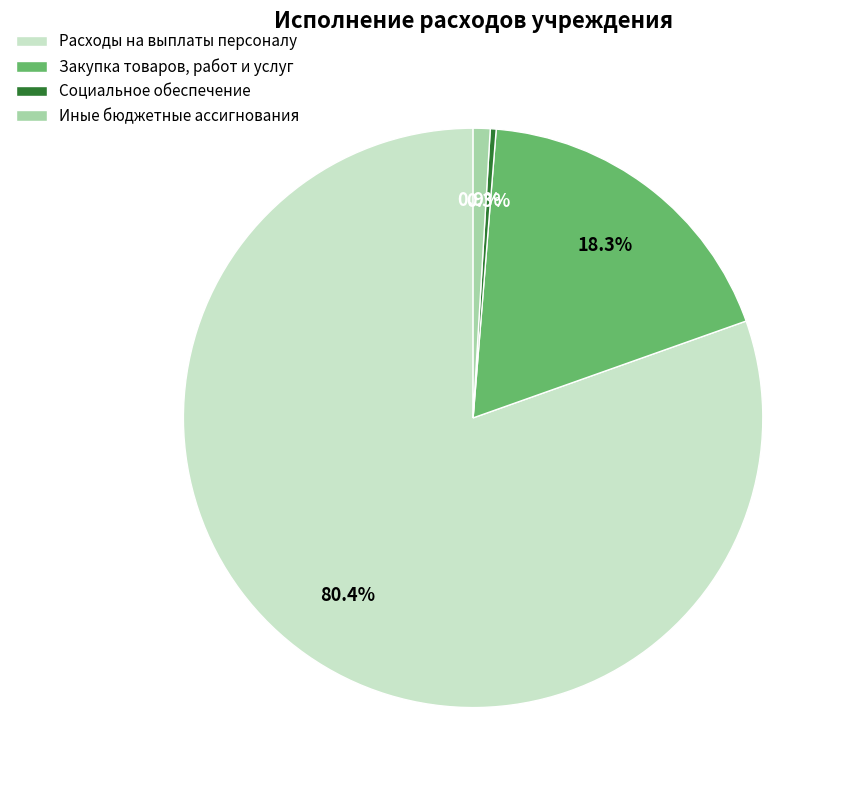

Approximately how many times larger is the value at Иные бюджетные ассигнования compared to Социальное обеспечение?

2.9